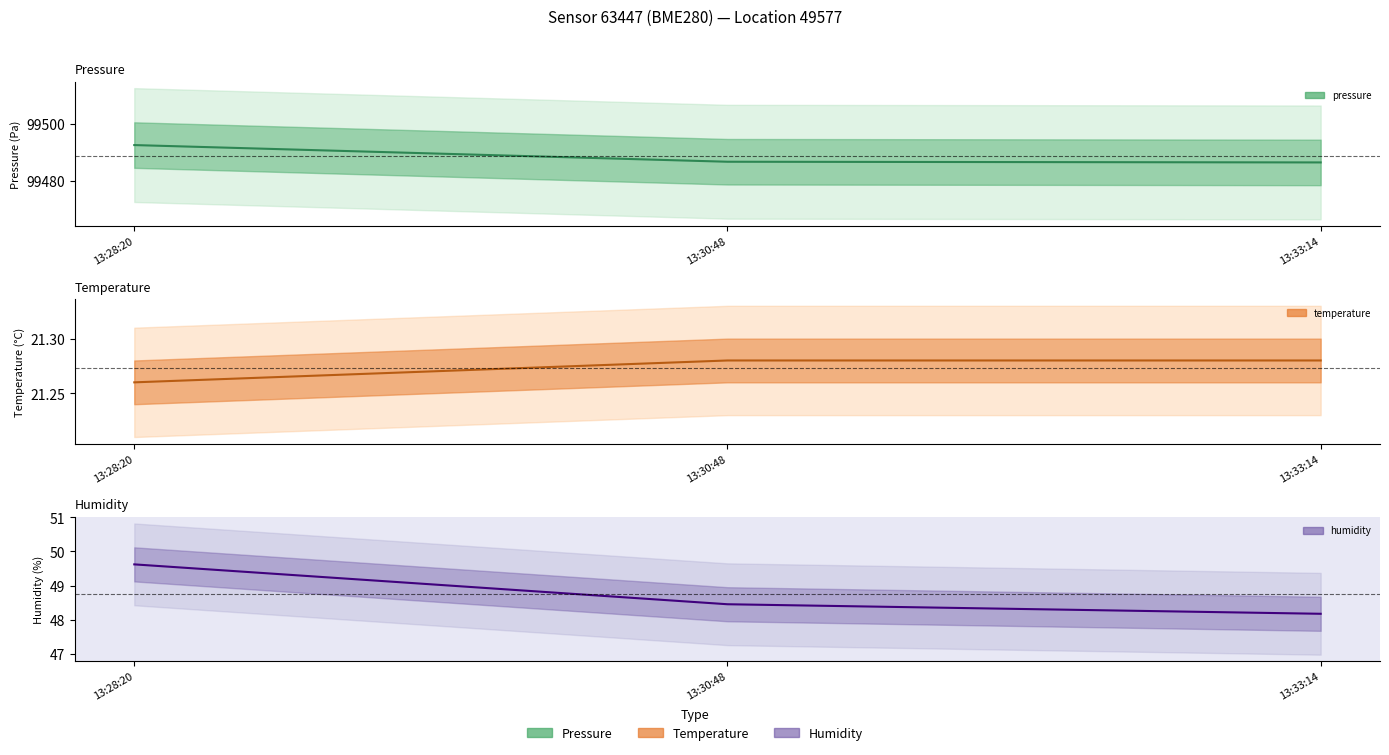

What is the label of the 3rd point from the right?

13:28:20